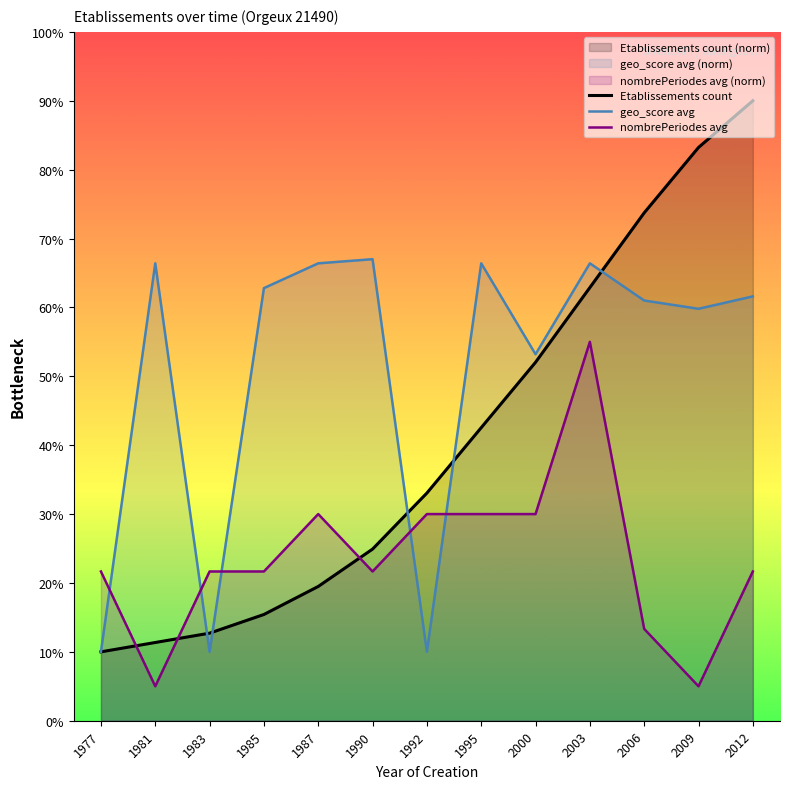

At how many categories does at least one series exceed 28?

11